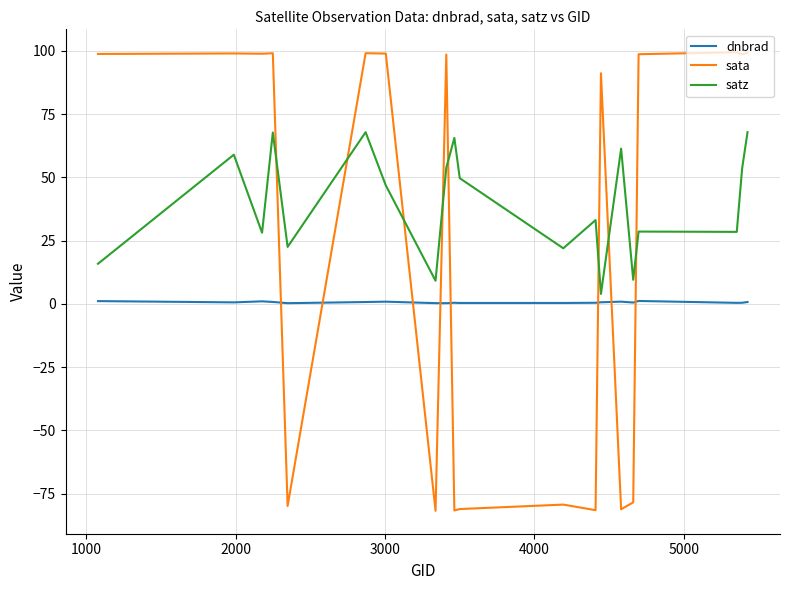

What is the smallest value displayed?

-81.8